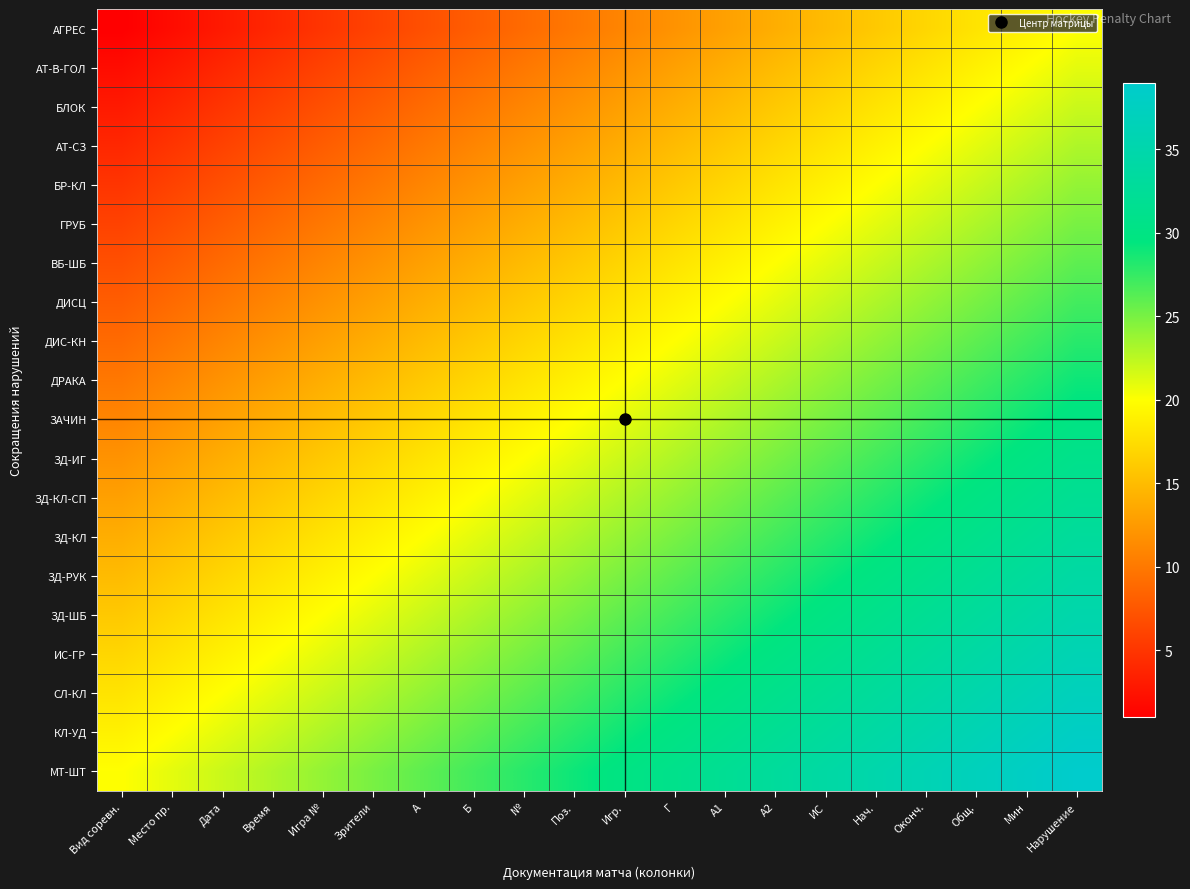

What is the difference between the highest and lowest values at Нач.?

19